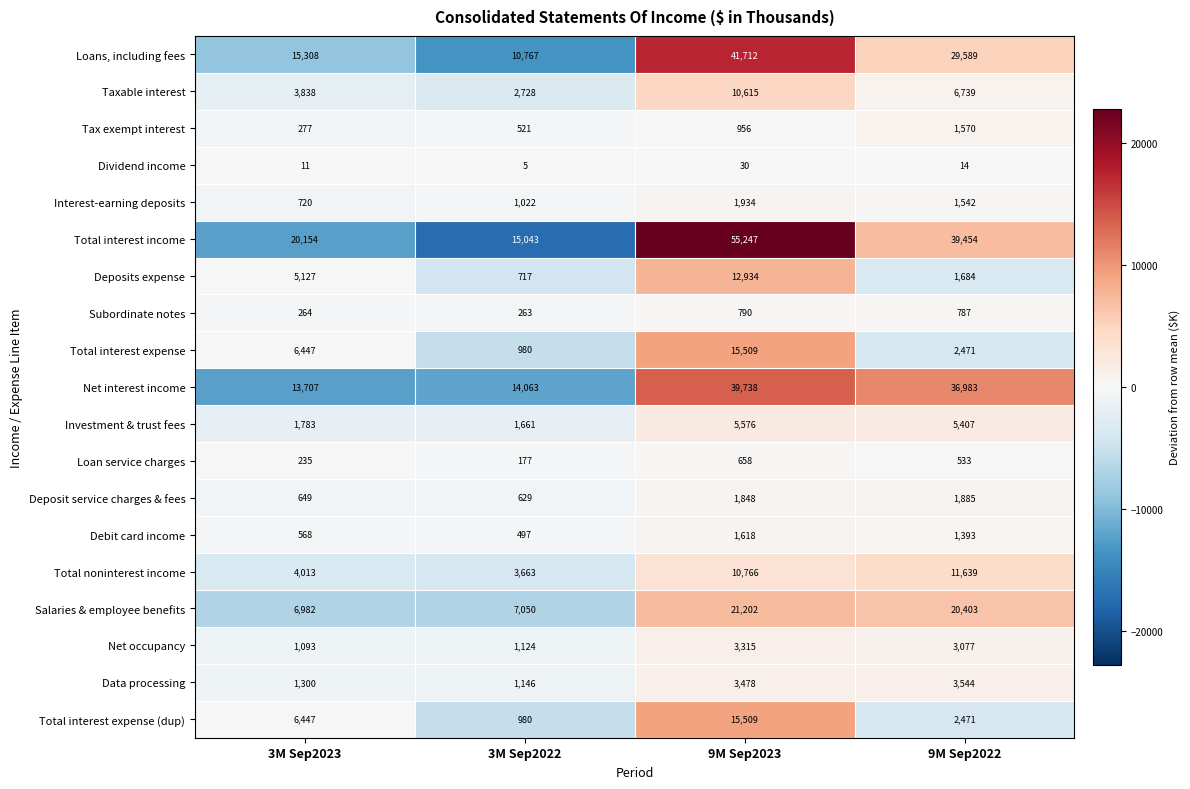

How many categories are shown in the chart?

4